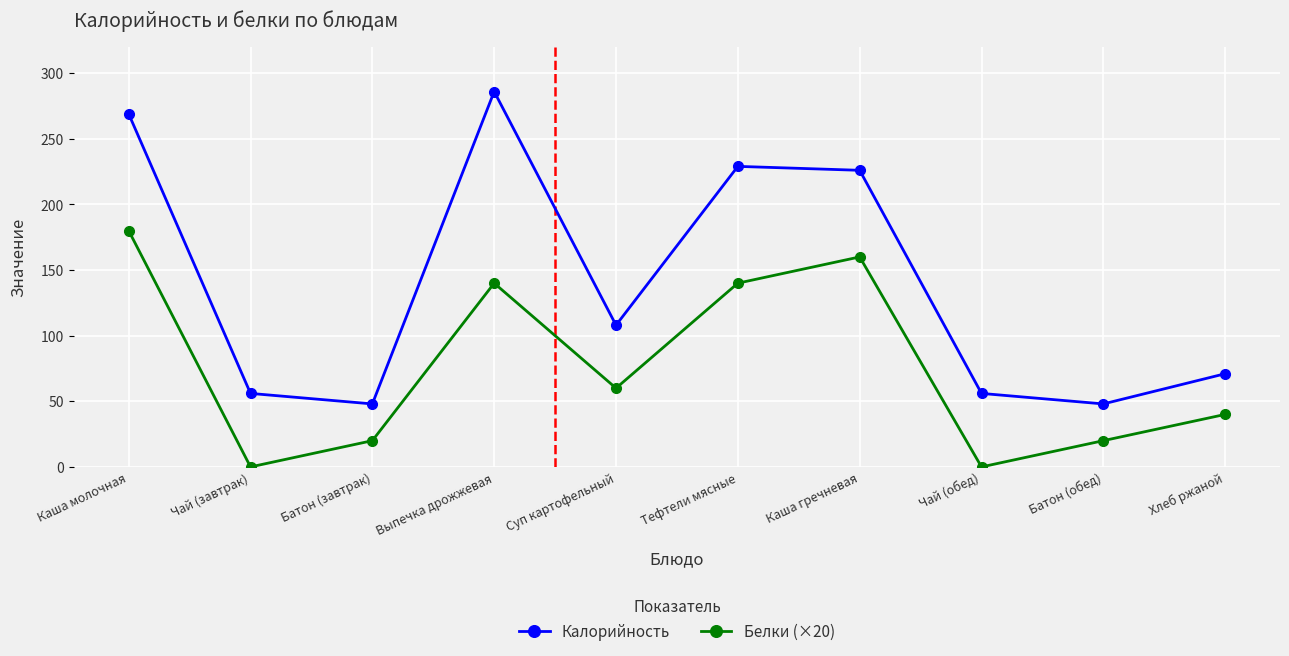

Rank the series by their average value, from lowest to highest.

Белки (×20), Калорийность